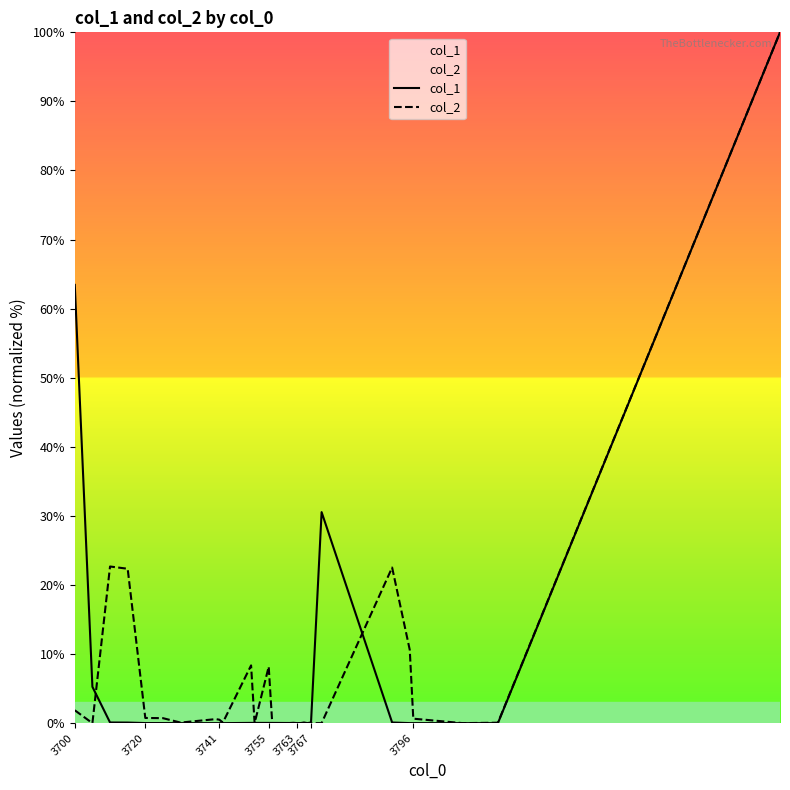

Rank the series by their maximum value, from lowest to highest.

col_1, col_2